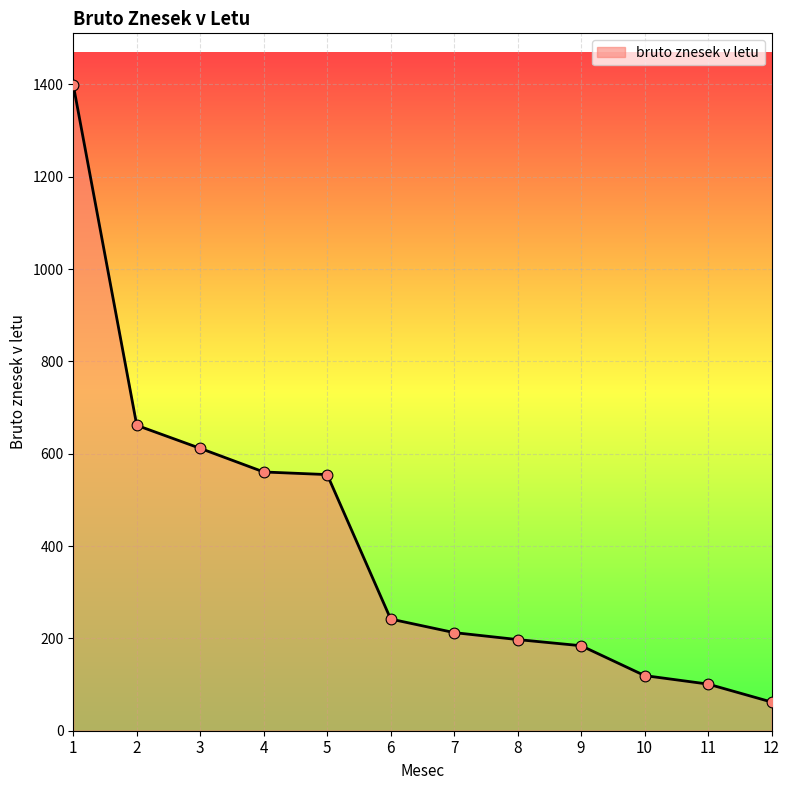

What is the change in value from 7 to 9?

-28.4